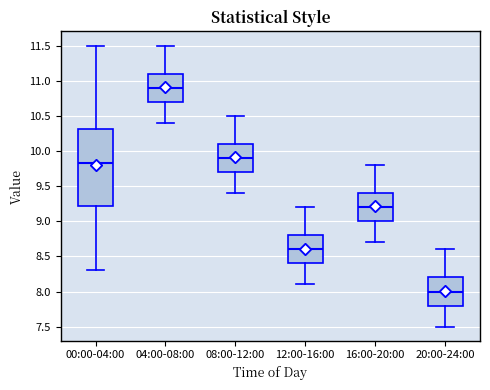

Reading left to right, read every box against the y-axis: the position of its median line, the range the box covers, and the ends of its whiskers. The values are not printed on the chart, so give them approximately, as read against the axis.

00:00-04:00: median 9.85, box 9.20 to 10.30, whiskers 8.30 to 11.50
04:00-08:00: median 10.90, box 10.70 to 11.10, whiskers 10.40 to 11.50
08:00-12:00: median 9.90, box 9.70 to 10.10, whiskers 9.40 to 10.50
12:00-16:00: median 8.60, box 8.40 to 8.80, whiskers 8.10 to 9.20
16:00-20:00: median 9.20, box 9.00 to 9.40, whiskers 8.70 to 9.80
20:00-24:00: median 8.00, box 7.80 to 8.20, whiskers 7.50 to 8.60